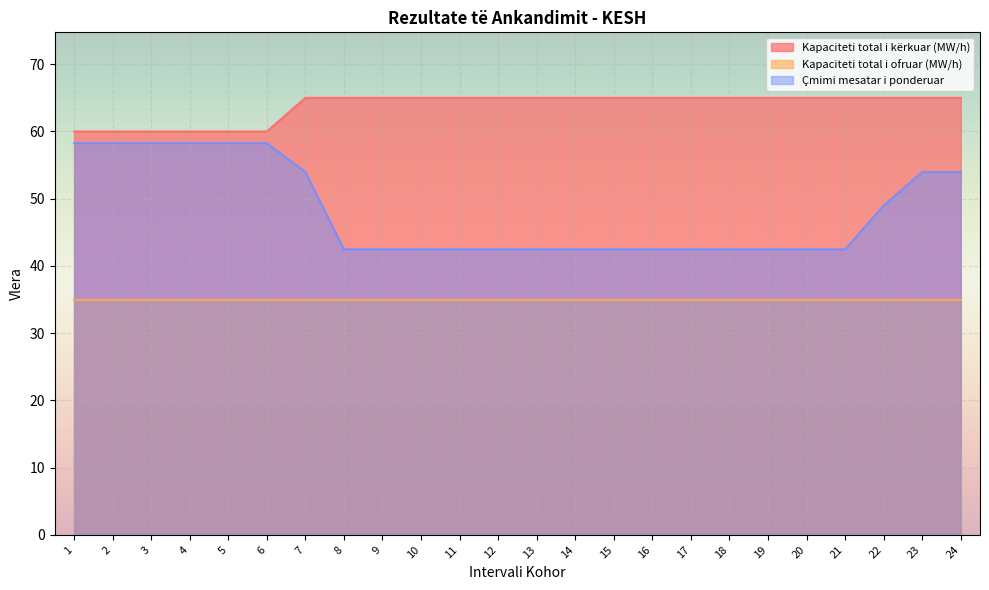

Between 6 and 13, which series saw the biggest shift?

Çmimi mesatar i ponderuar